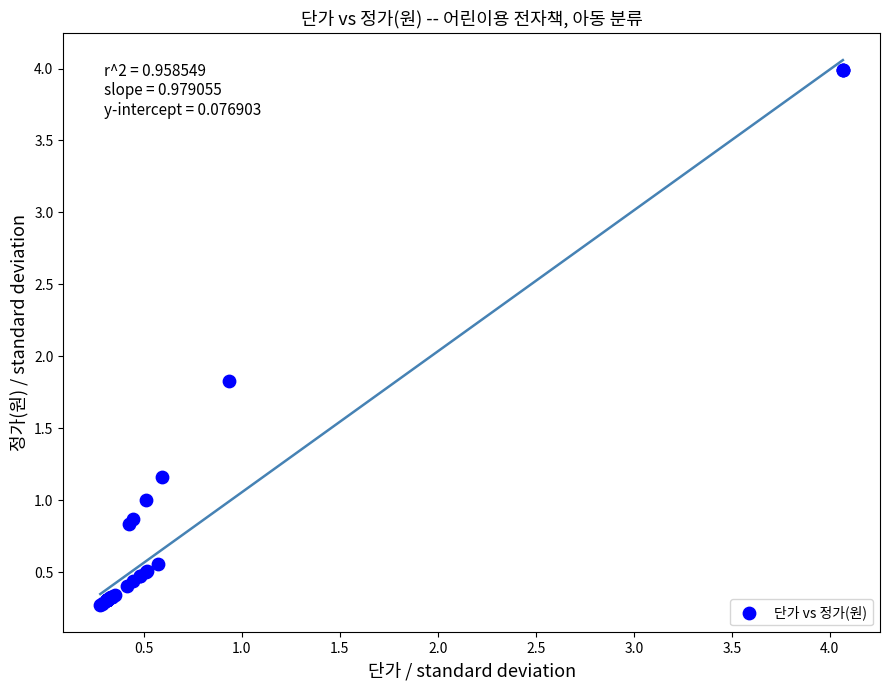

What Y value in the scatter plot is closest to 2?

1.8